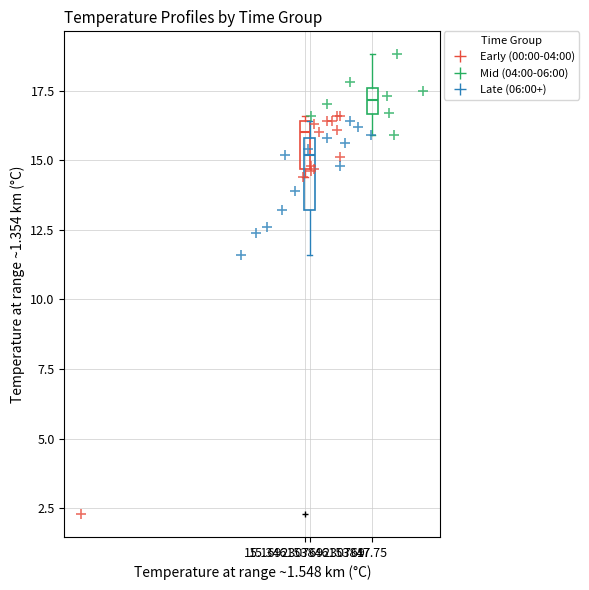

Which series has the widest spread of Y values?

Early (00:00-04:00)